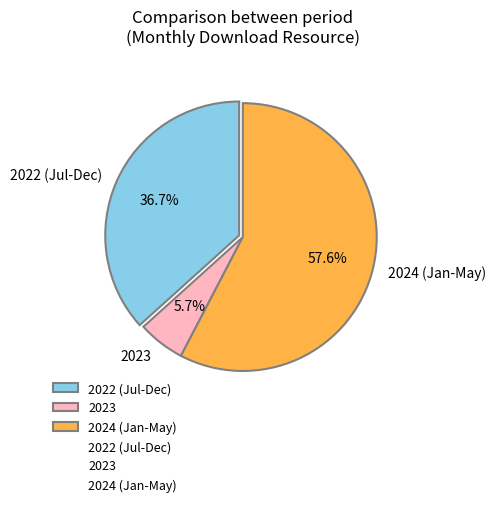

How many segments does this pie chart have?

3